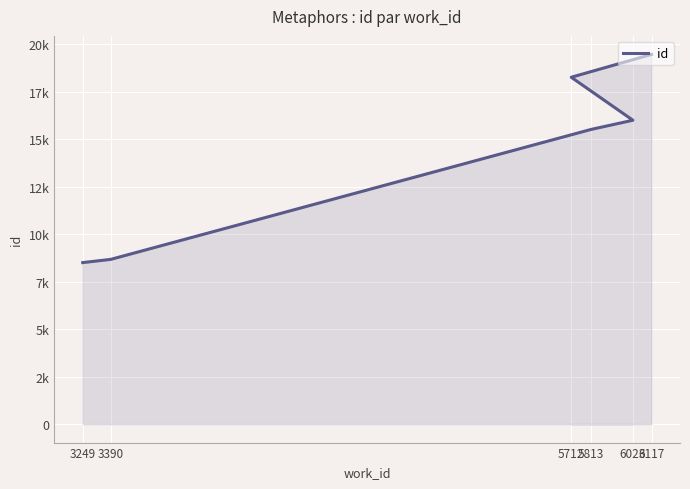

At which category does the chart reach its minimum across all series?

3249